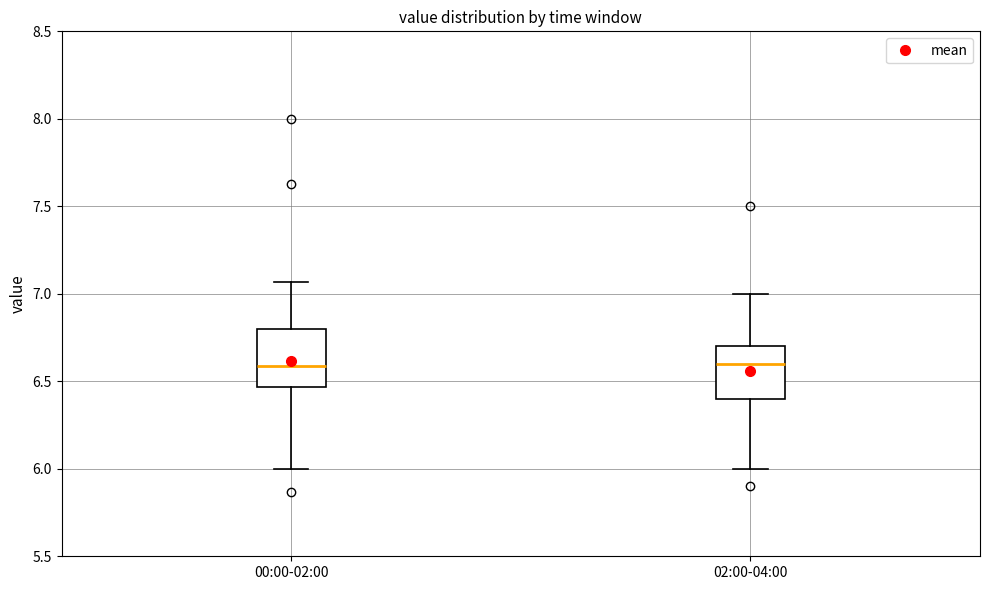

Where does the median line of the box for 00:00-02:00 sit on the y-axis? The values are not printed on the chart, so give them approximately, as read against the axis.

6.60